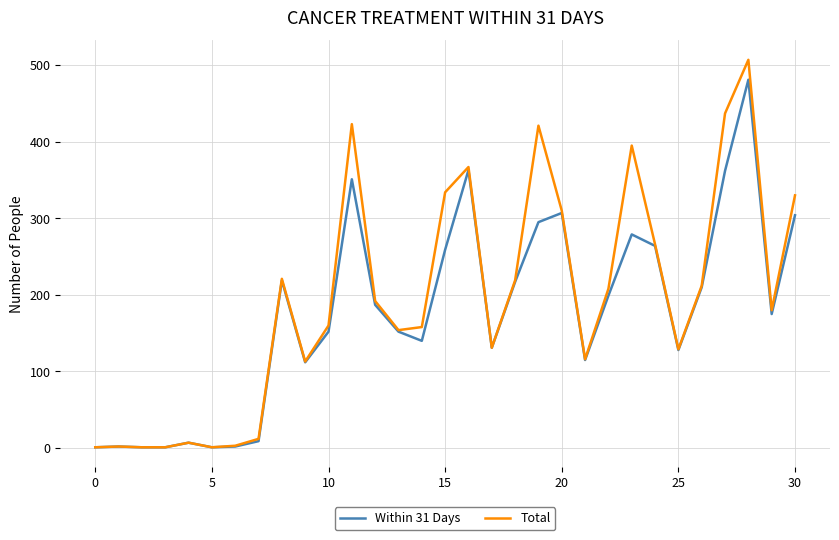

Which series has the largest total across all categories?

Total